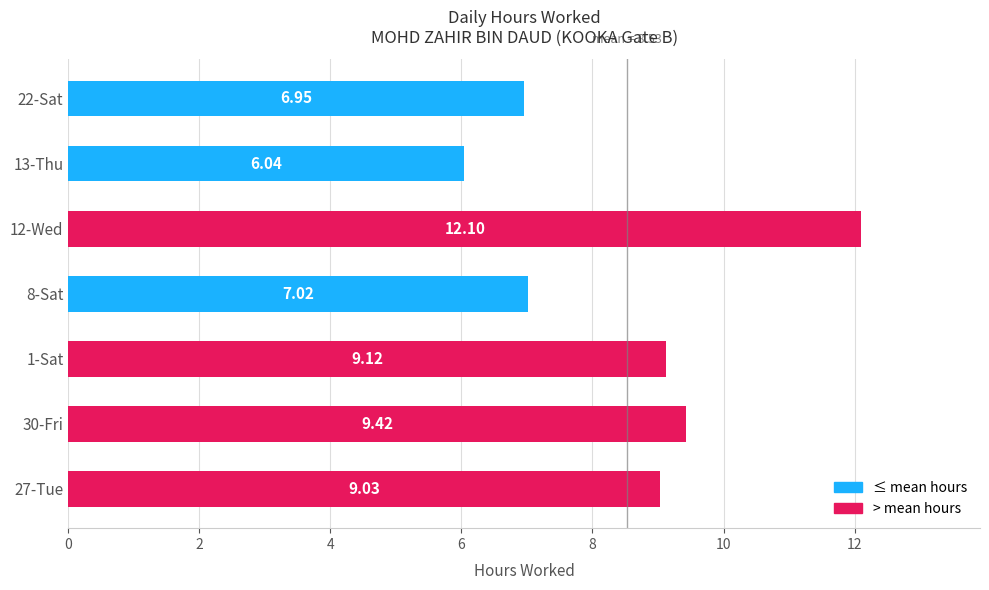

Rank the categories by value from highest to lowest.

12-Wed, 30-Fri, 1-Sat, 27-Tue, 8-Sat, 22-Sat, 13-Thu